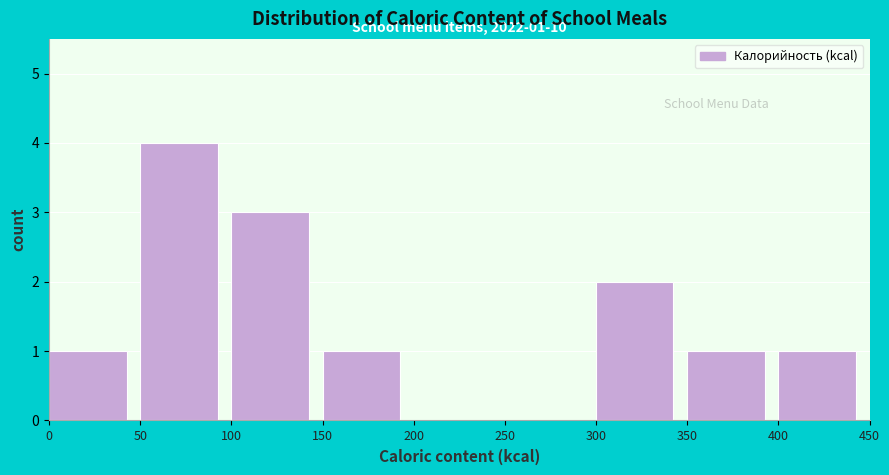

Which range on the x-axis has the tallest bar?

50 to 100